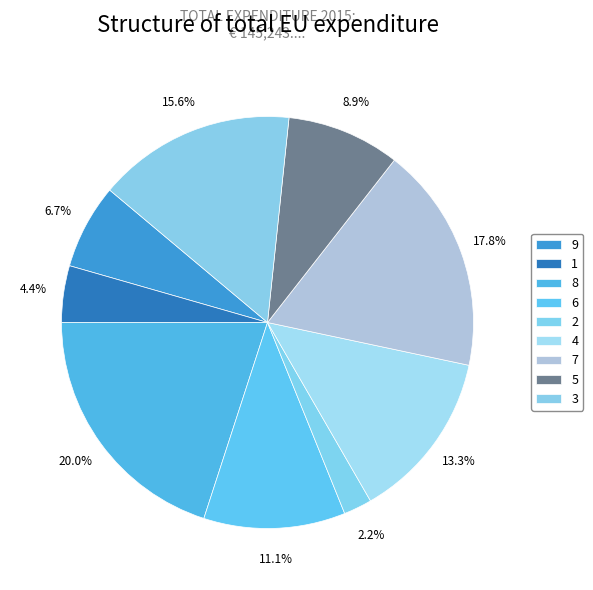

Rank the categories by value from highest to lowest.

8, 7, 3, 4, 6, 5, 9, 1, 2